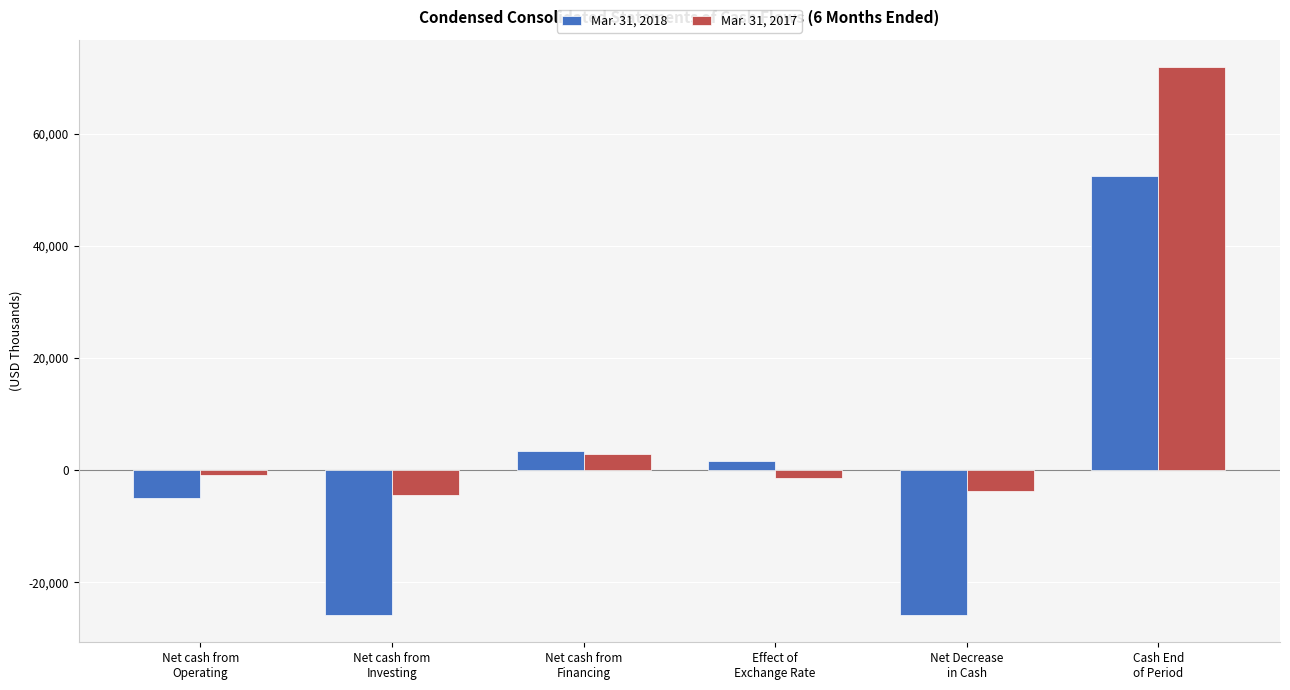

How many bars are there in each group?

2